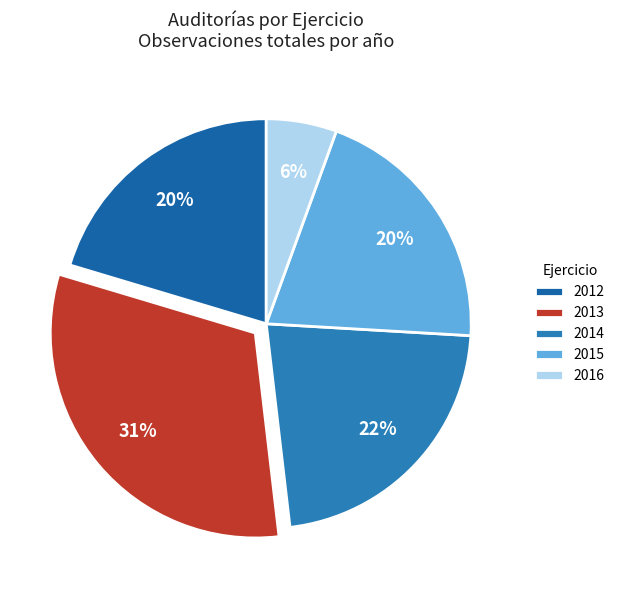

Between 2015 and 2013, which is larger?

2013